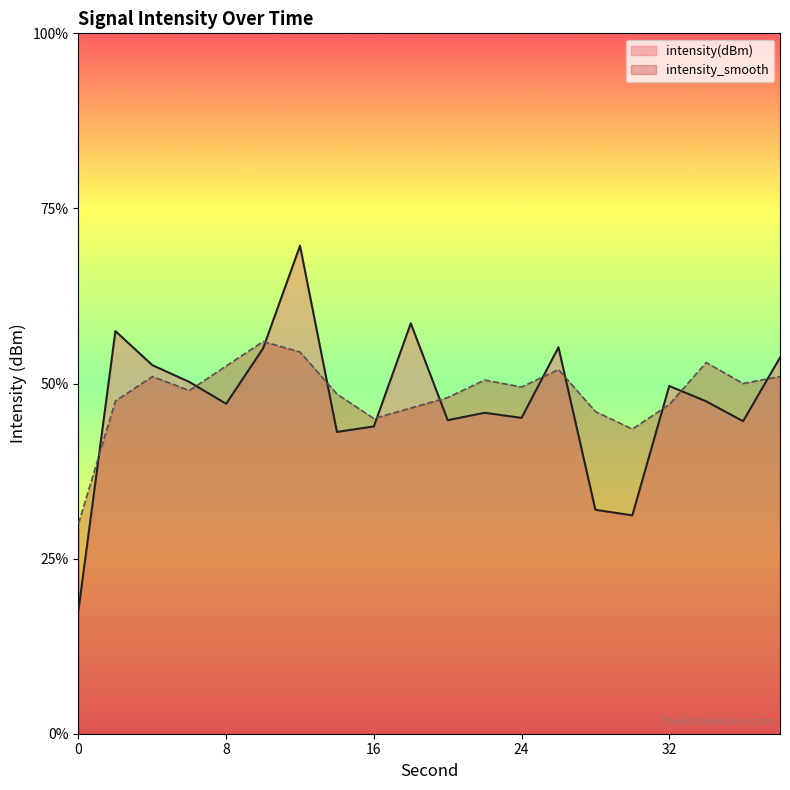

How many intersections are there between intensity(dBm) and intensity_smooth?

11